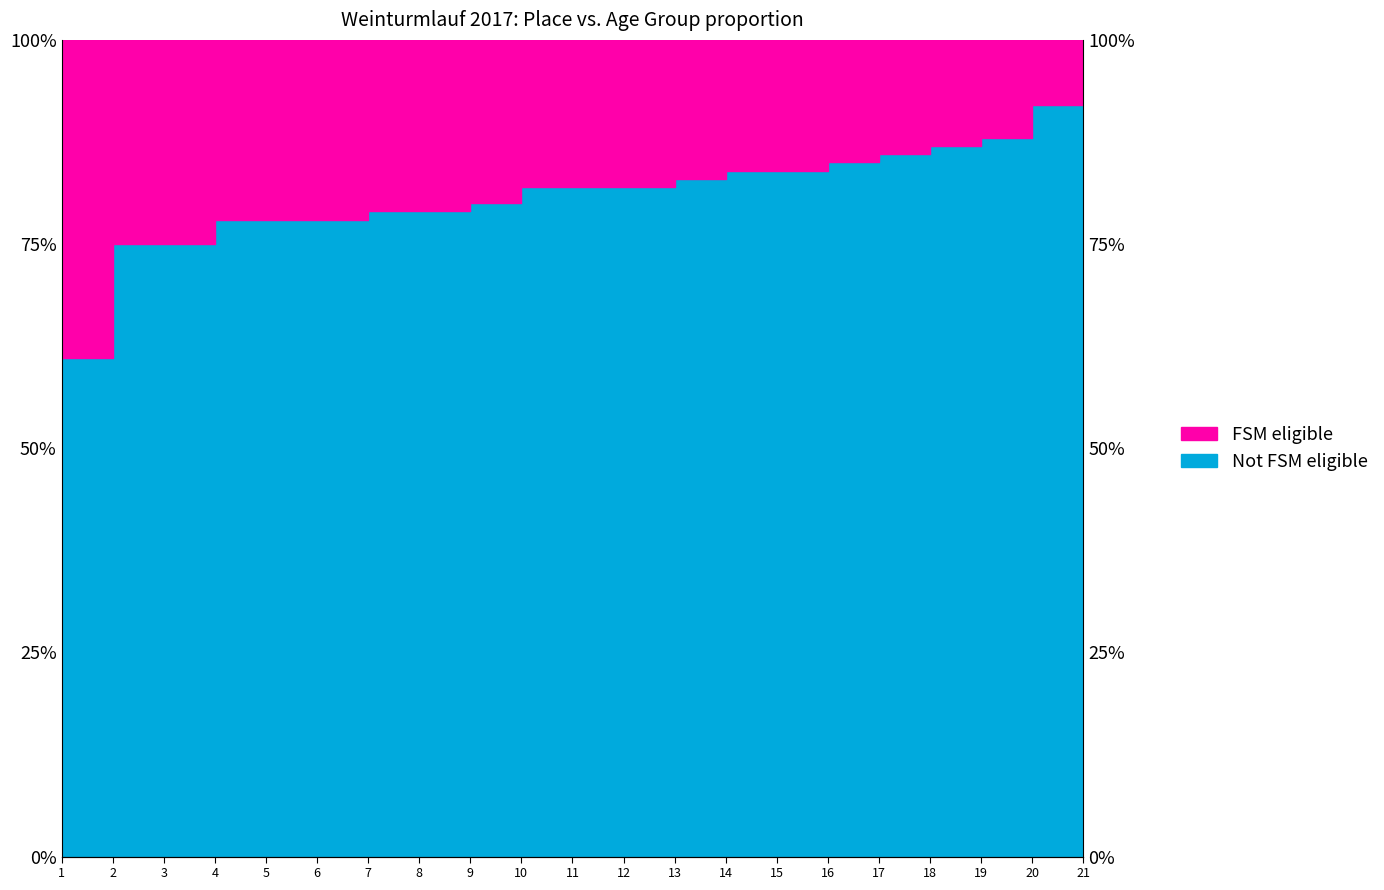

Is it true that the value at 16 is 45?

False